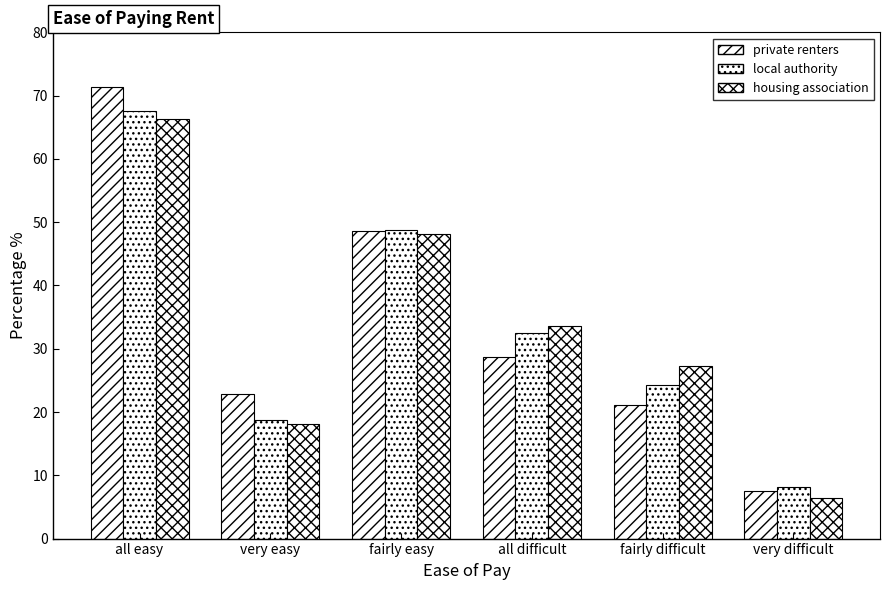

What is the label of the 4th bar from the left?

all difficult